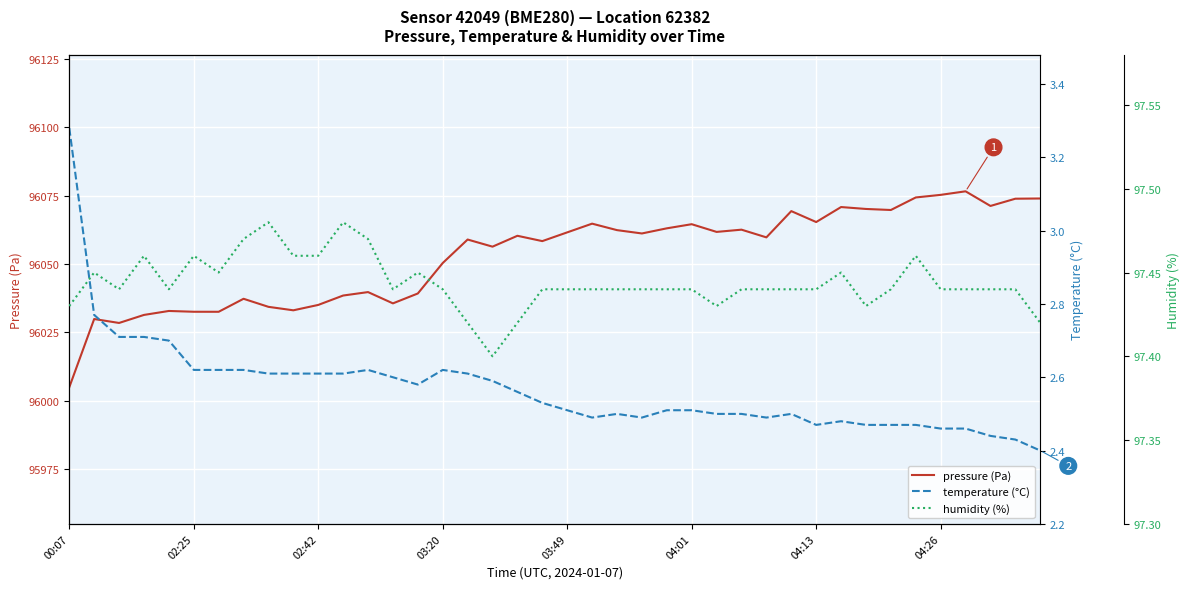

True or false: pressure (Pa) and temperature (°C) intersect in this chart.

False